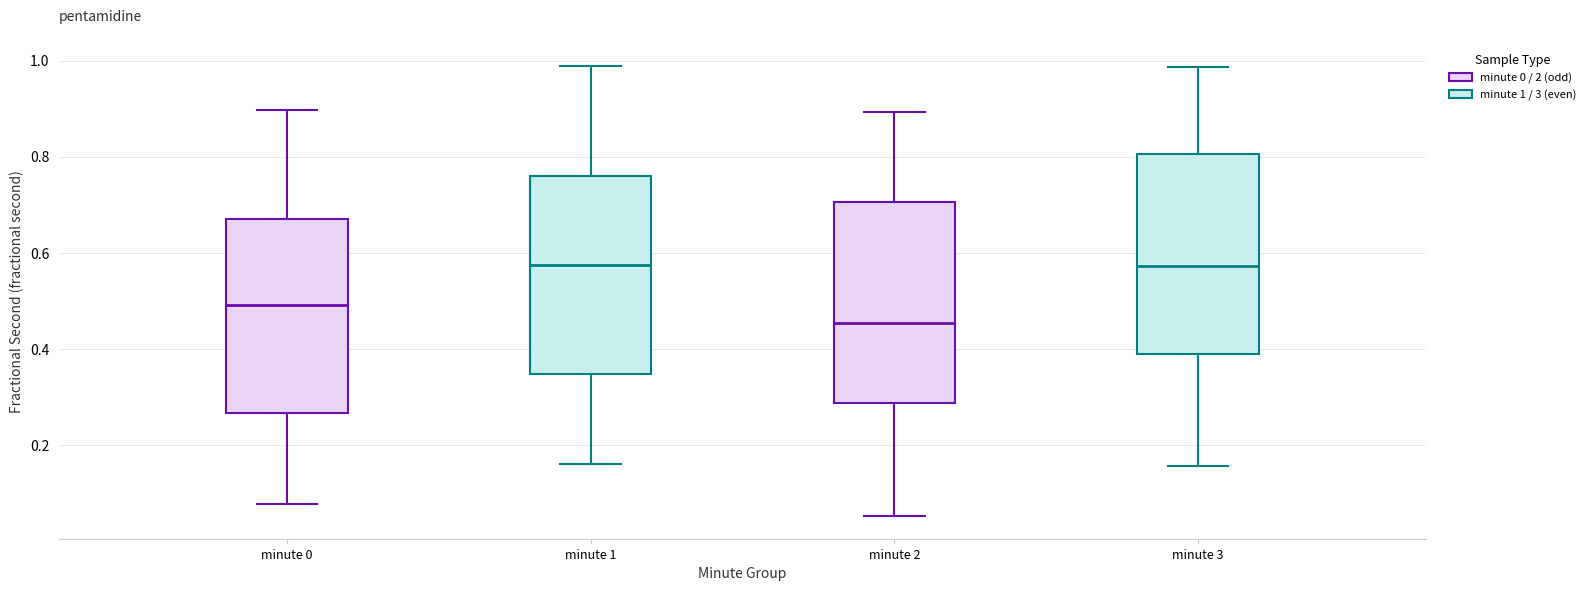

Reading left to right, transcribe this box plot: for each box, give where its median line is, the range the box spans, and where its two whiskers end, as read against the y-axis. The values are not printed on the chart, so give them approximately, as read against the axis.

minute 0: median 0.50, box 0.26 to 0.68, whiskers 0.08 to 0.90
minute 1: median 0.58, box 0.34 to 0.76, whiskers 0.16 to 0.98
minute 2: median 0.46, box 0.28 to 0.70, whiskers 0.06 to 0.90
minute 3: median 0.58, box 0.38 to 0.80, whiskers 0.16 to 0.98